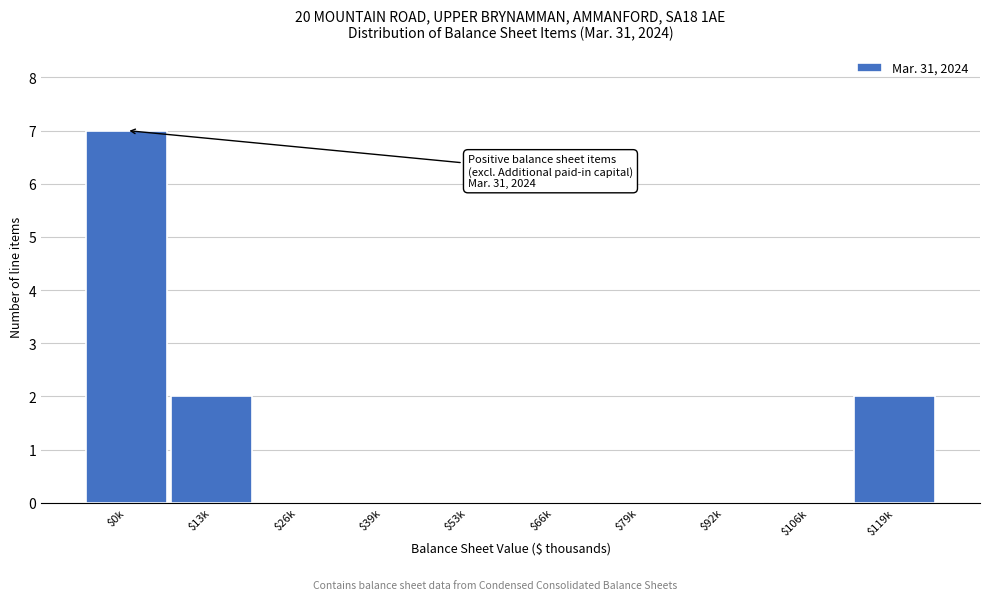

Which category has the highest value across all series?

$0k